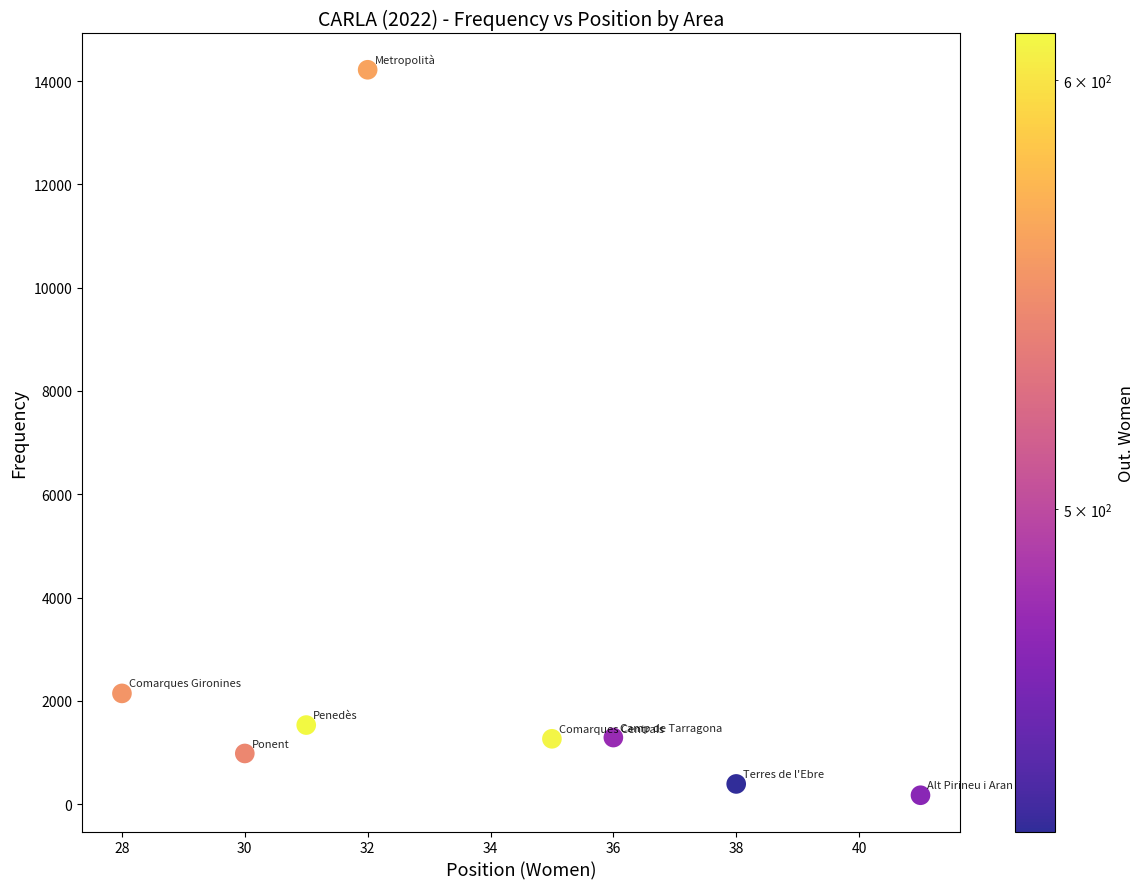

What is the range of X values (max minus min)?

13